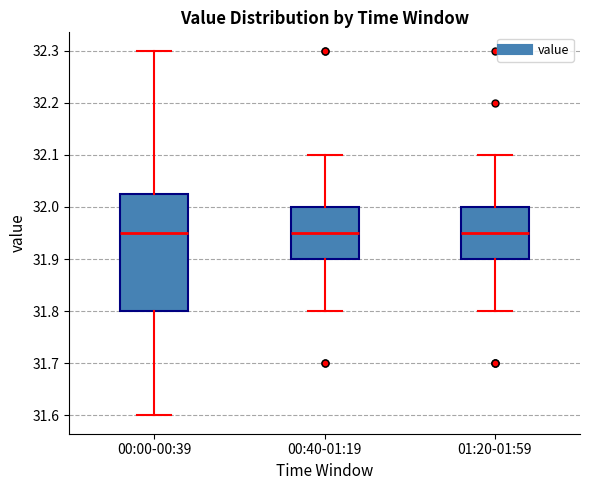

Reading left to right, transcribe this box plot: for each box, give where its median line is, the range the box spans, and where its two whiskers end, as read against the y-axis. The values are not printed on the chart, so give them approximately, as read against the axis.

00:00-00:39: median 31.95, box 31.80 to 32.03, whiskers 31.60 to 32.30
00:40-01:19: median 31.95, box 31.90 to 32.00, whiskers 31.80 to 32.10
01:20-01:59: median 31.95, box 31.90 to 32.00, whiskers 31.80 to 32.10